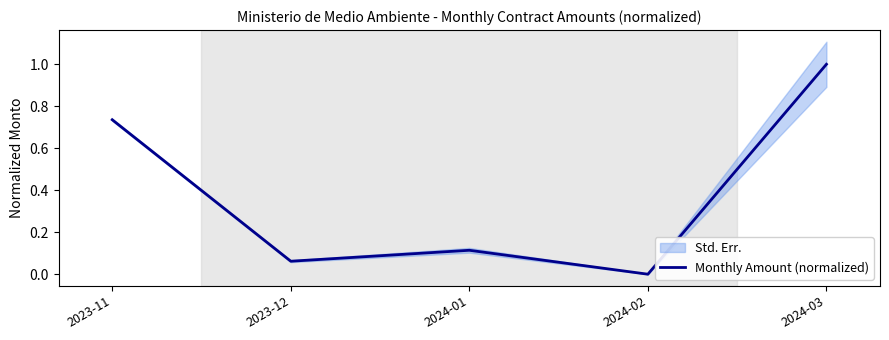

Read the value at 2023-11.

0.7